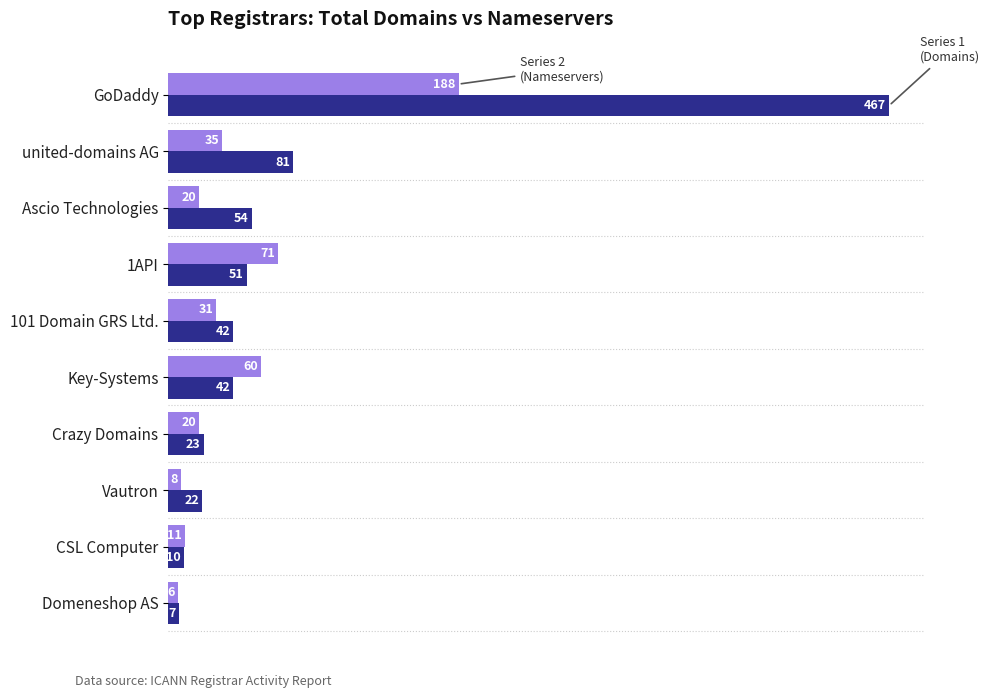

Which label corresponds to the largest value in the chart?

GoDaddy